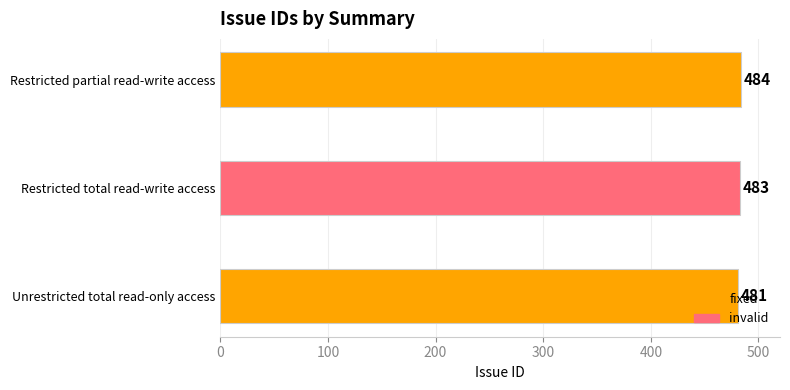

The chart shows a value of 703 at Unrestricted total read-only access. True or false?

False